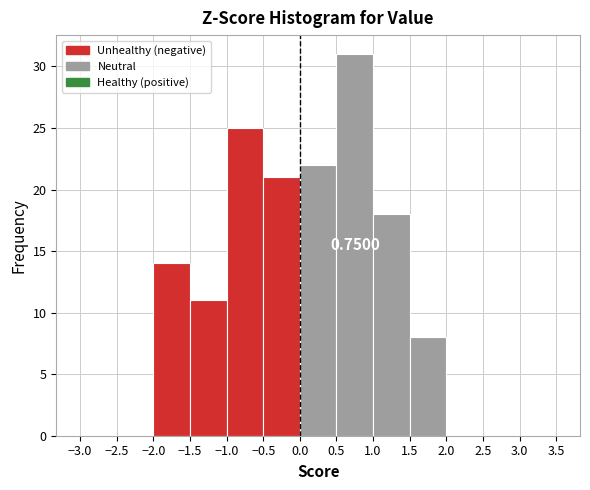

Which range on the x-axis has the tallest bar?

0.5 to 1.0